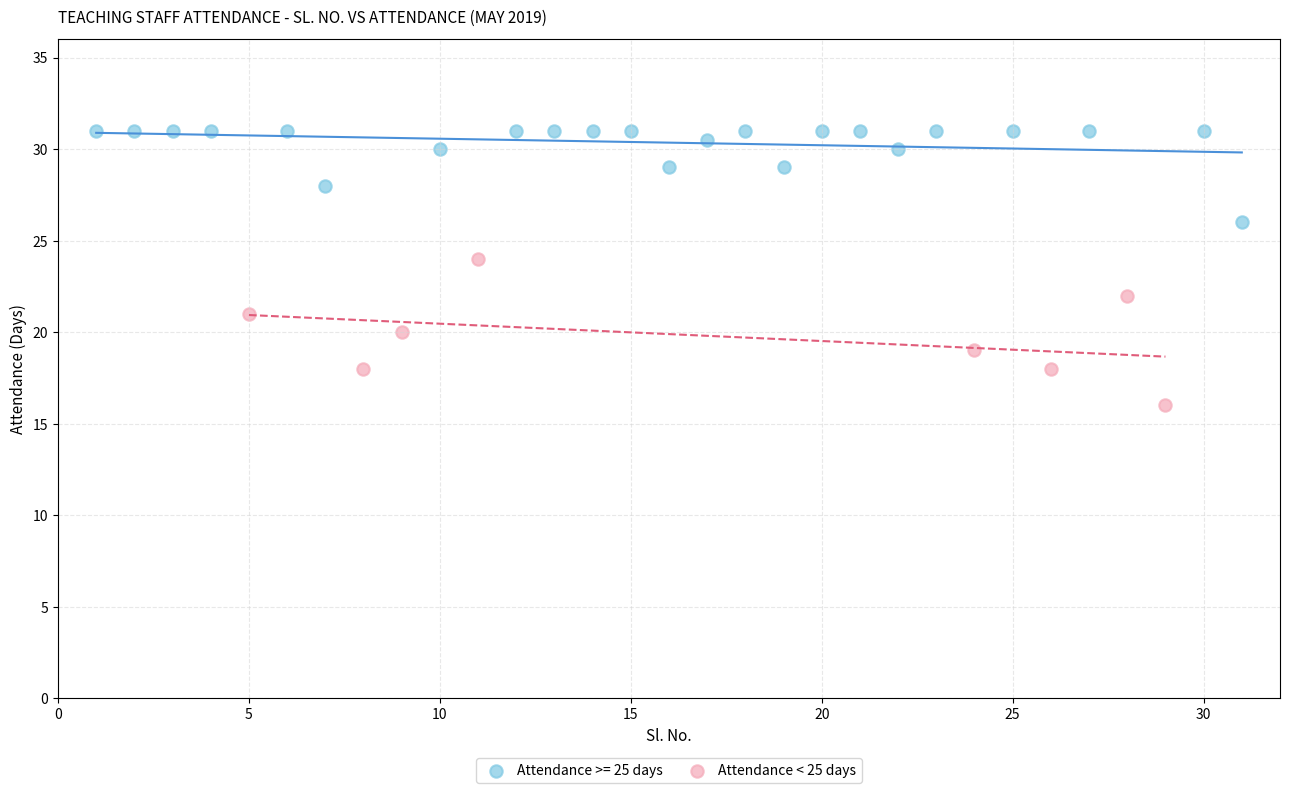

Which series has the largest Y range (max minus min)?

Attendance < 25 days